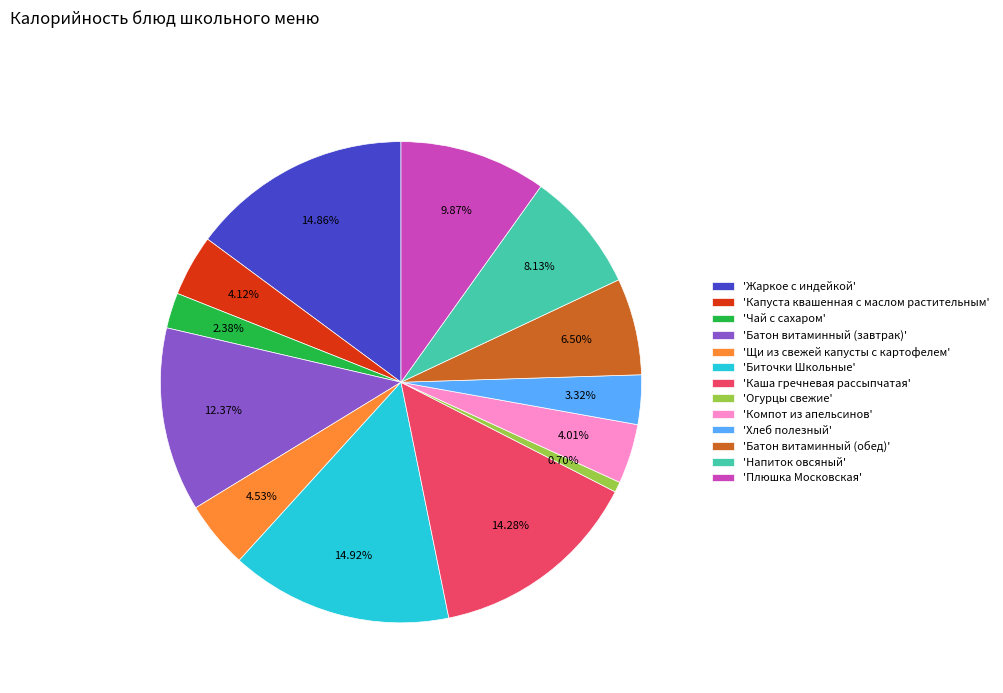

Is there a majority slice in this chart?

No